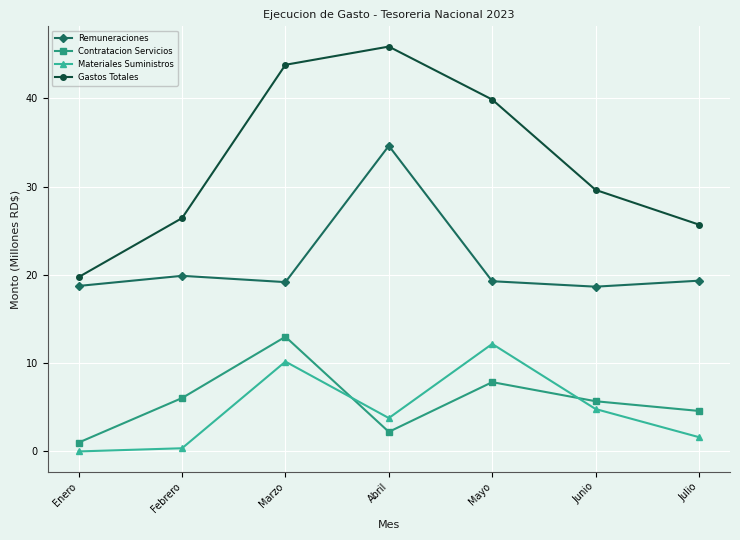

What position from the right is Enero?

7